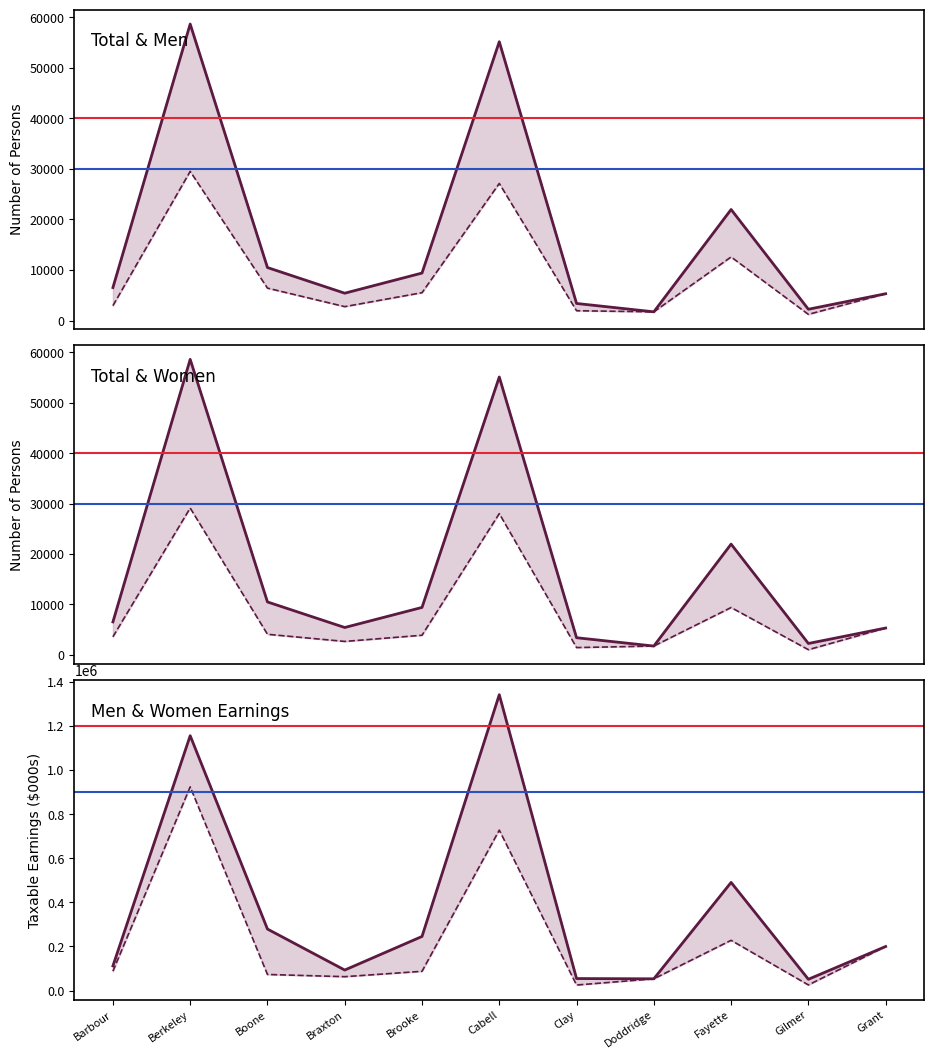

The value of Total Persons at Fayette is 21966. True or false?

True